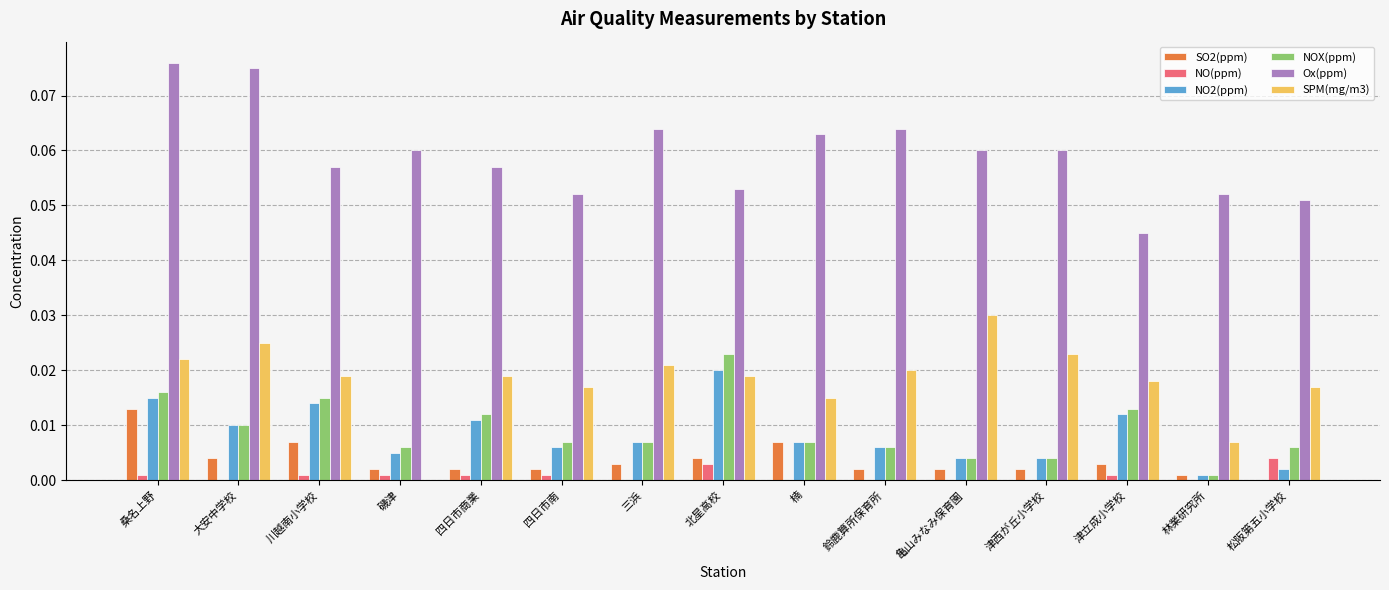

Where is SPM(mg/m3) nearest to the value 0?

磯津